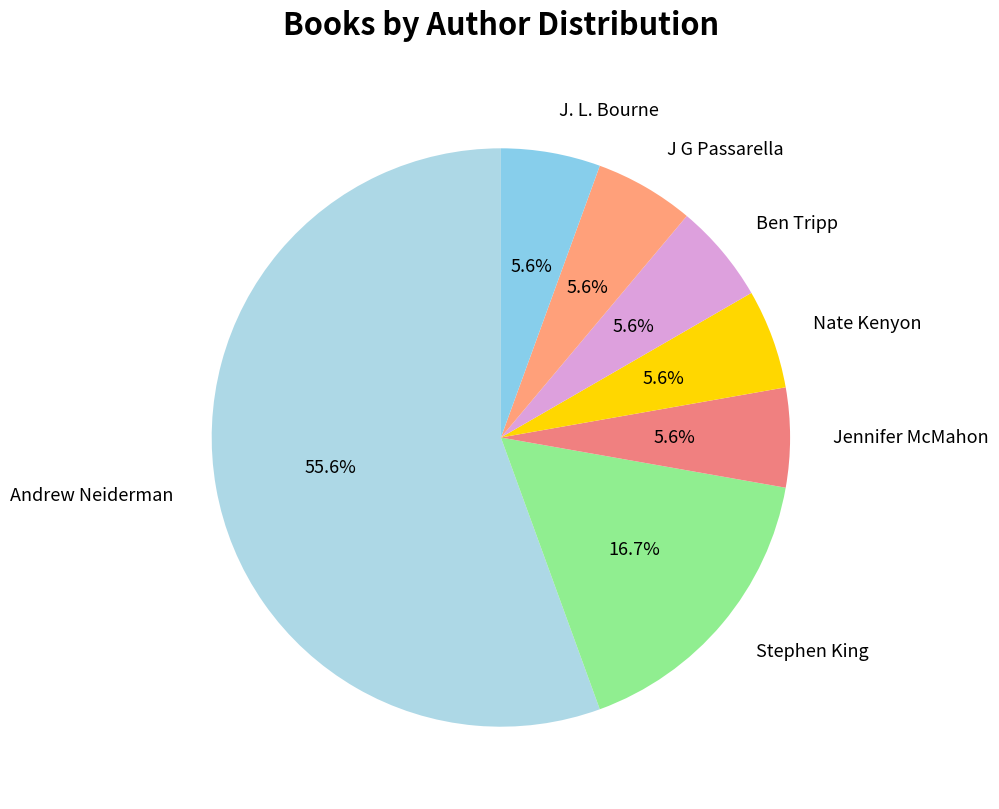

Is there a majority slice in this chart?

Yes